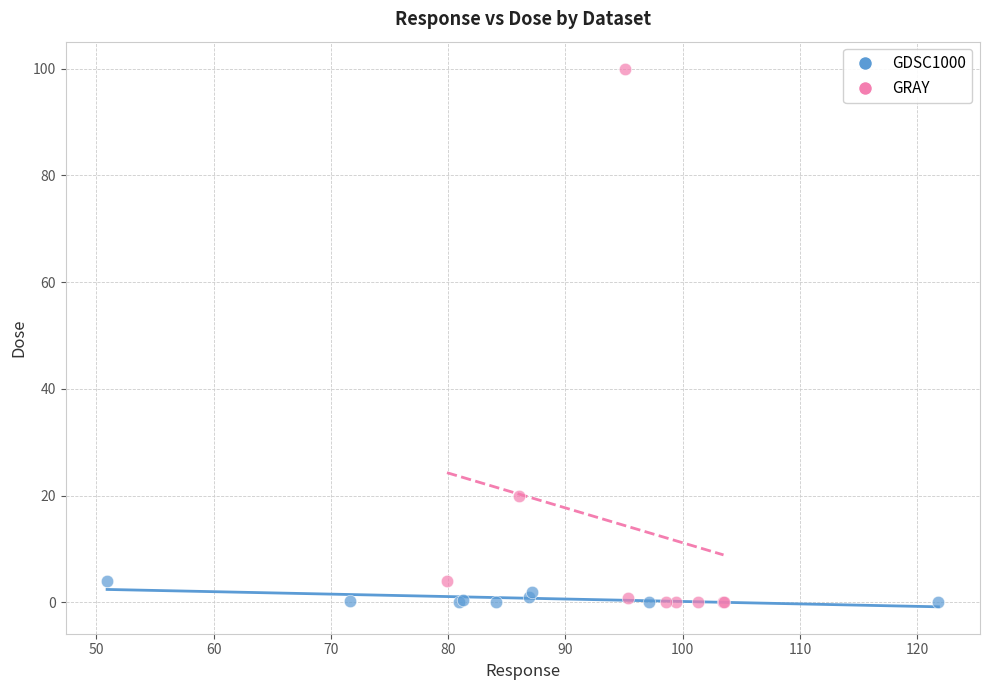

Which series has the widest spread of Y values?

GRAY